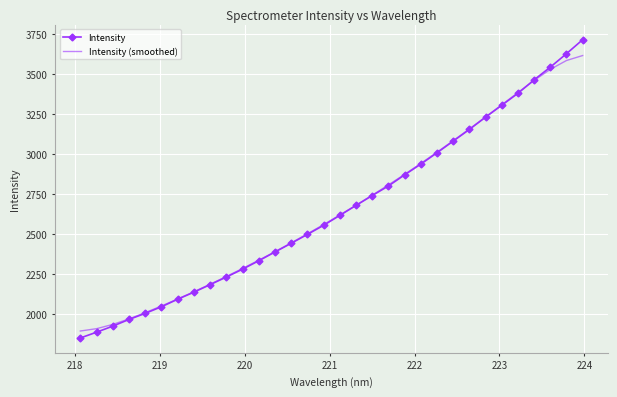

What is the minimum value shown in the chart?

1849.1